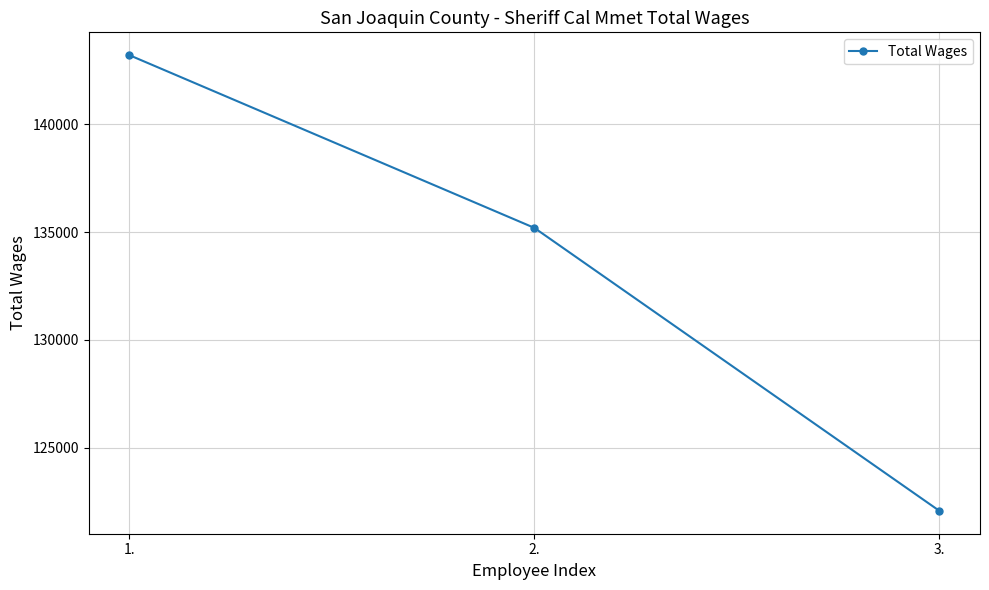

Reading left to right, extract all data points from this chart.

143211	135197	122068